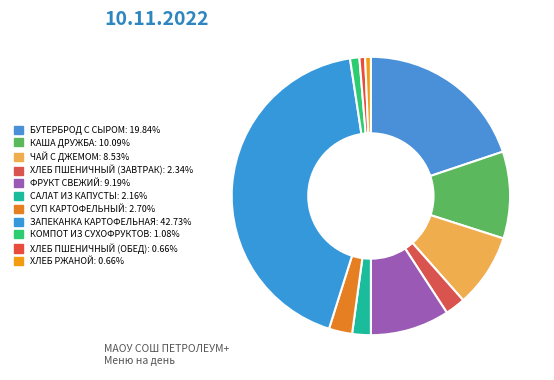

Which category has the smallest portion of the pie?

ХЛЕБ ПШЕНИЧНЫЙ (ОБЕД)